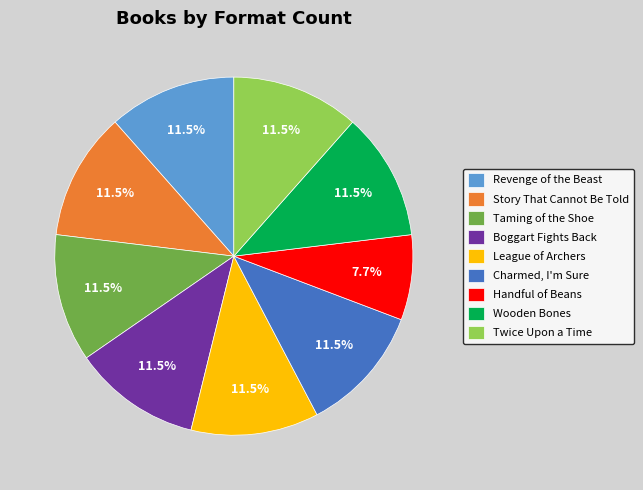

Does Revenge of the Beast represent more than half of the total?

No